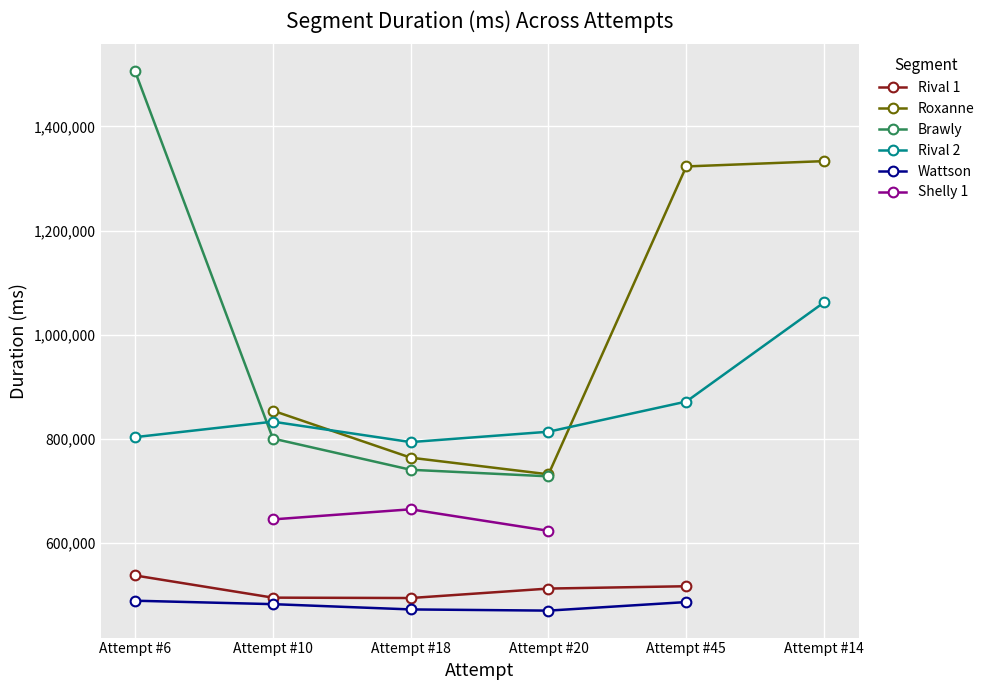

What is the label of the 2nd point from the right?

Attempt #45